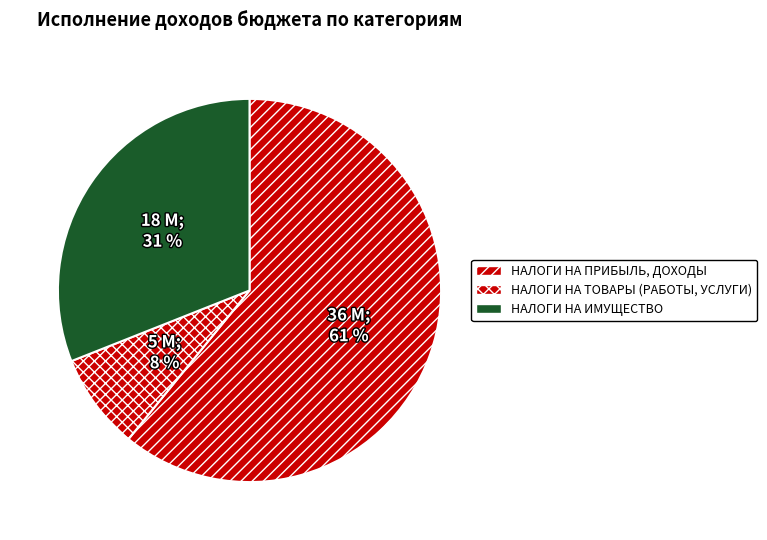

What is the total percentage of НАЛОГИ НА ИМУЩЕСТВО and НАЛОГИ НА ТОВАРЫ (РАБОТЫ, УСЛУГИ)?

39.1%